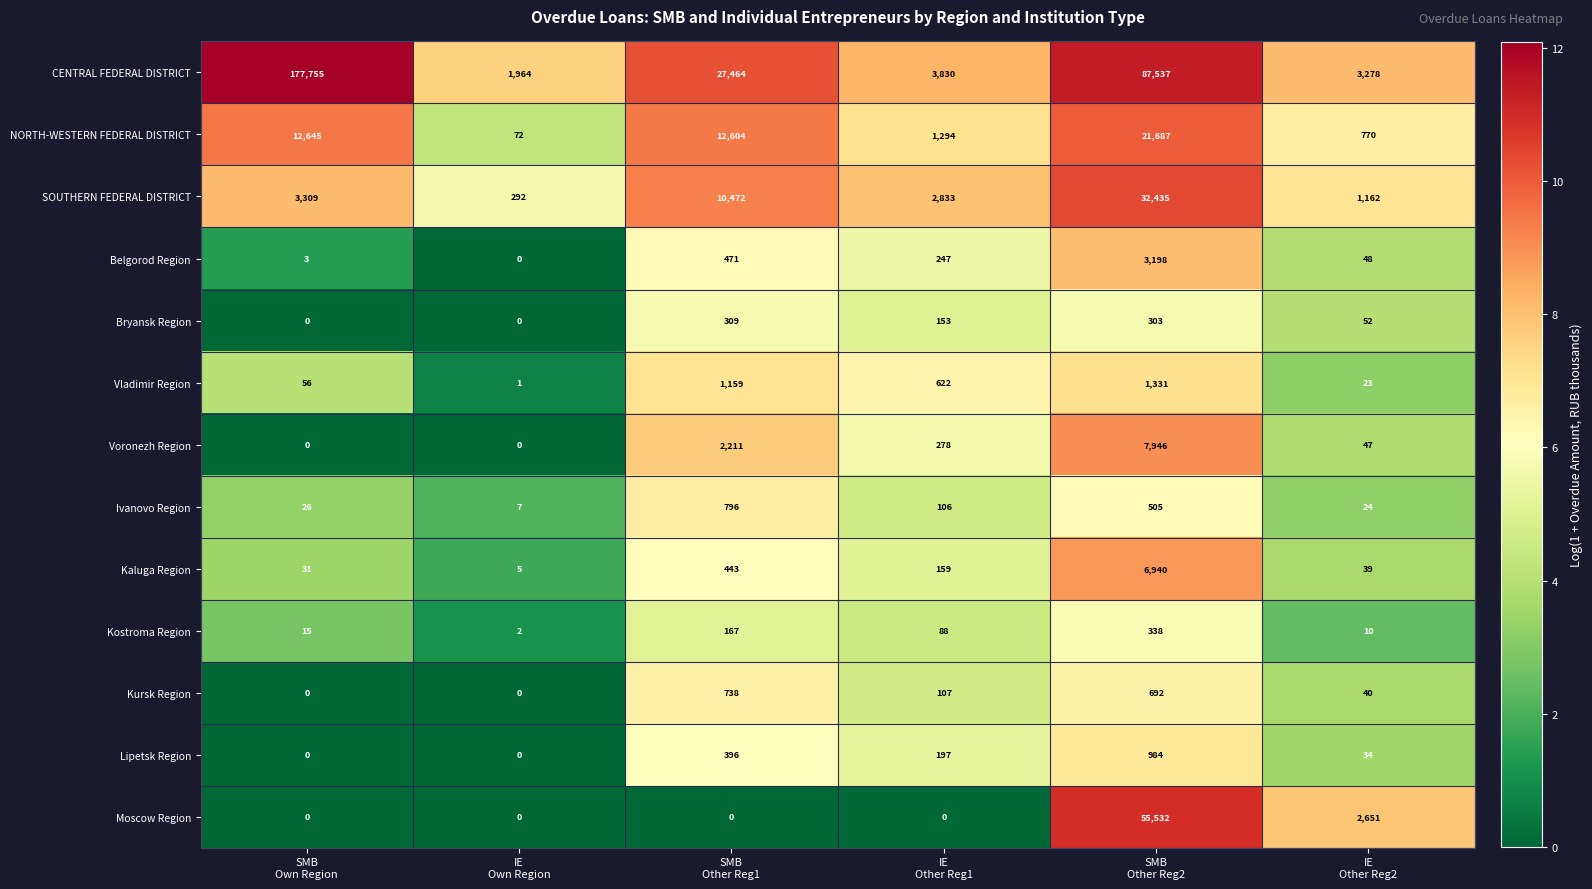

What is the greatest value displayed?

177755